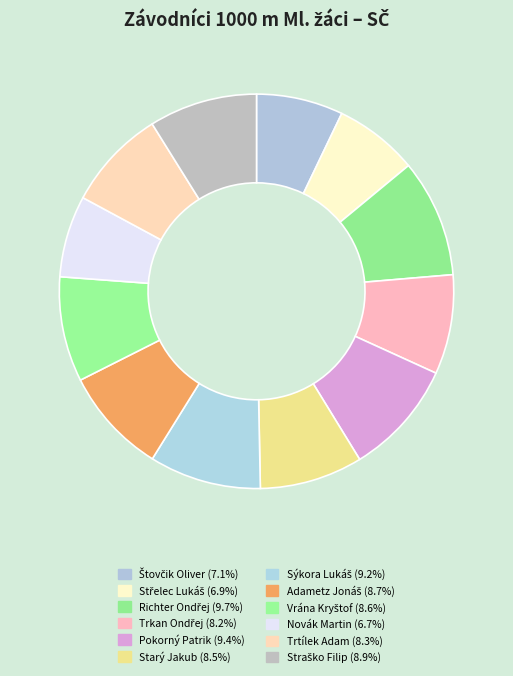

Is Trkan Ondřej the majority of the pie?

No